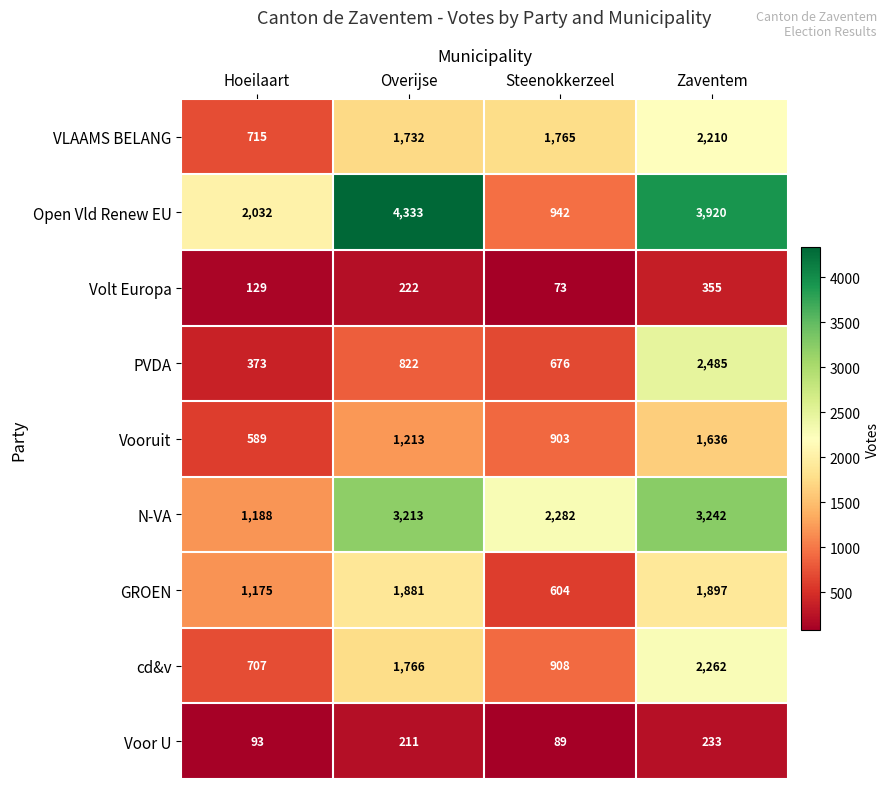

What is the difference between the second highest and second lowest values in the N-VA series?

931